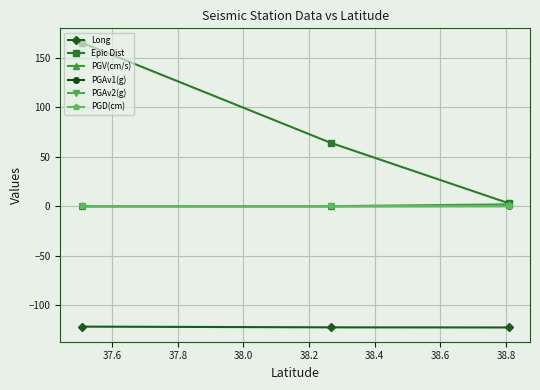

What is the maximum value shown in the chart?

165.6